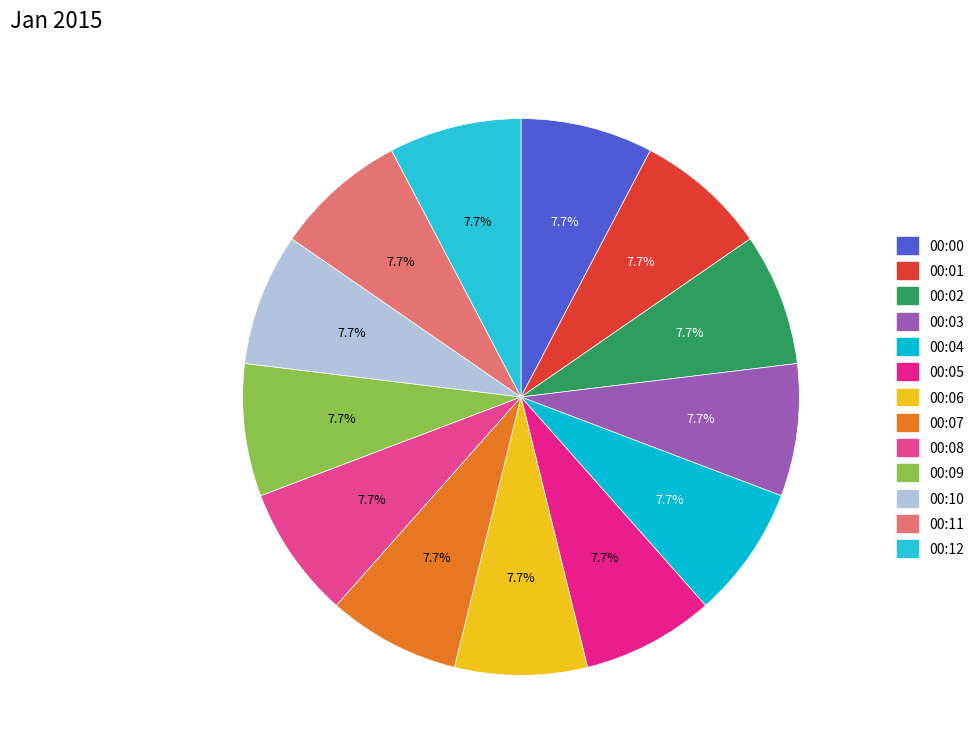

To the nearest percent, what portion does 00:04 represent?

8%